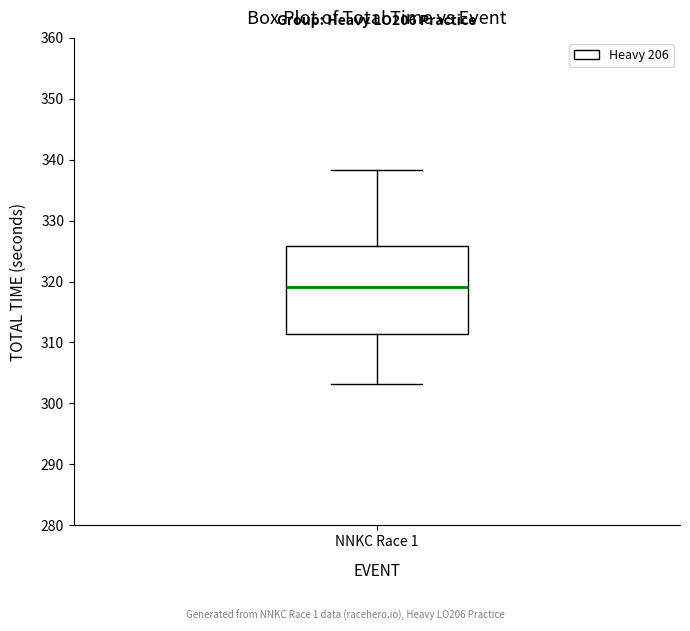

Where is the lower edge of the box for NNKC Race 1 on the y-axis? The values are not printed on the chart, so give them approximately, as read against the axis.

311